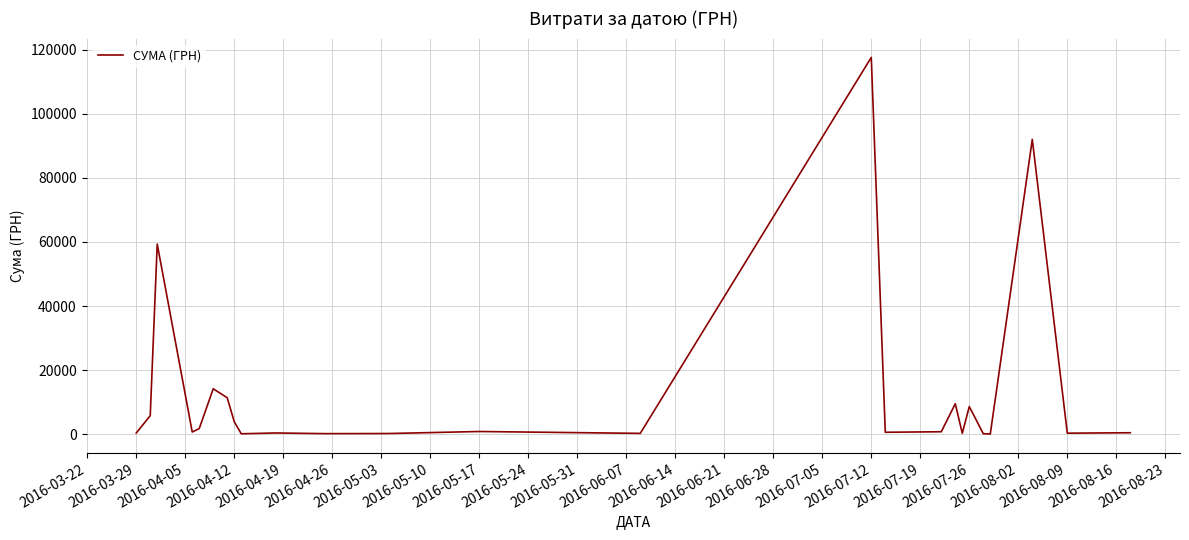

What is the maximum value shown in the chart?

117568.8